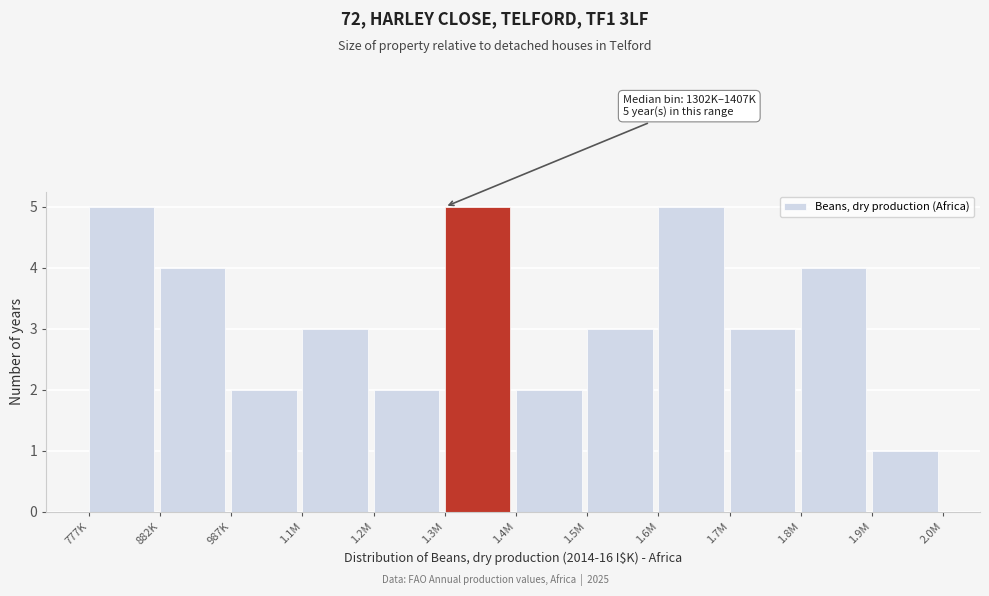

Reading left to right, extract all data points from this chart.

5	4	2	3	2	5	2	3	5	3	4	1